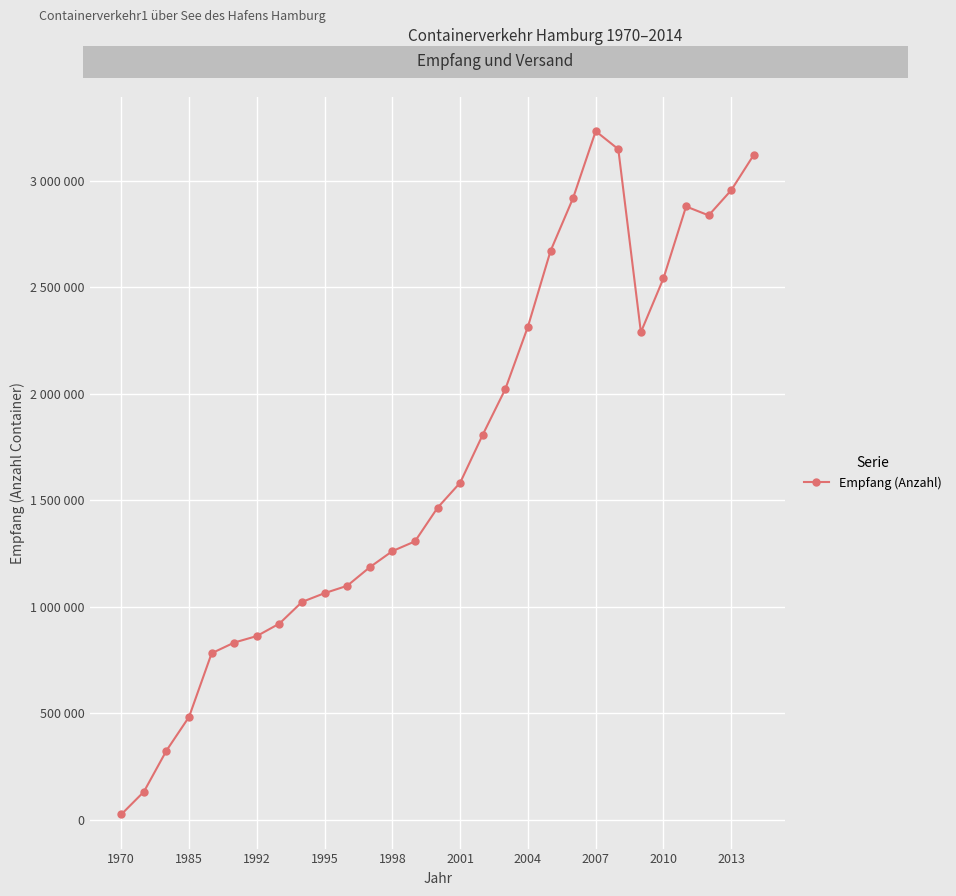

Does the chart have visible grid lines?

Yes